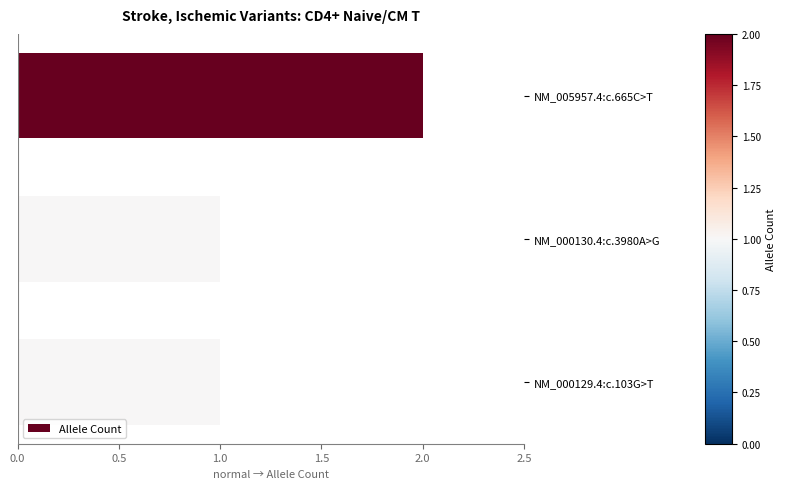

What is the label of the 2nd bar from the bottom?

NM_000130.4:c.3980A>G